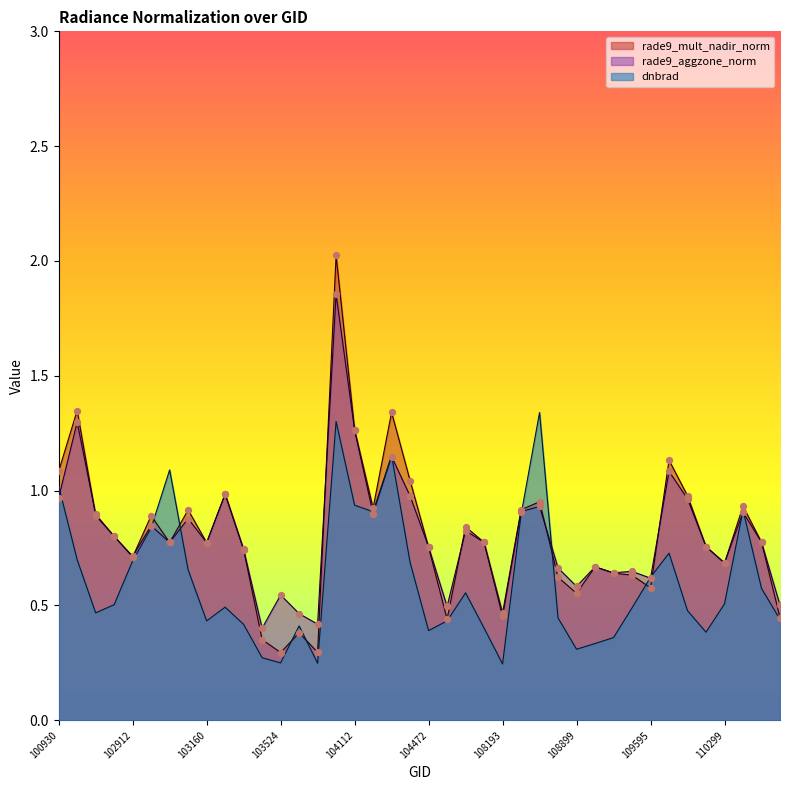

Which series has the largest Y range (max minus min)?

rade9_mult_nadir_norm